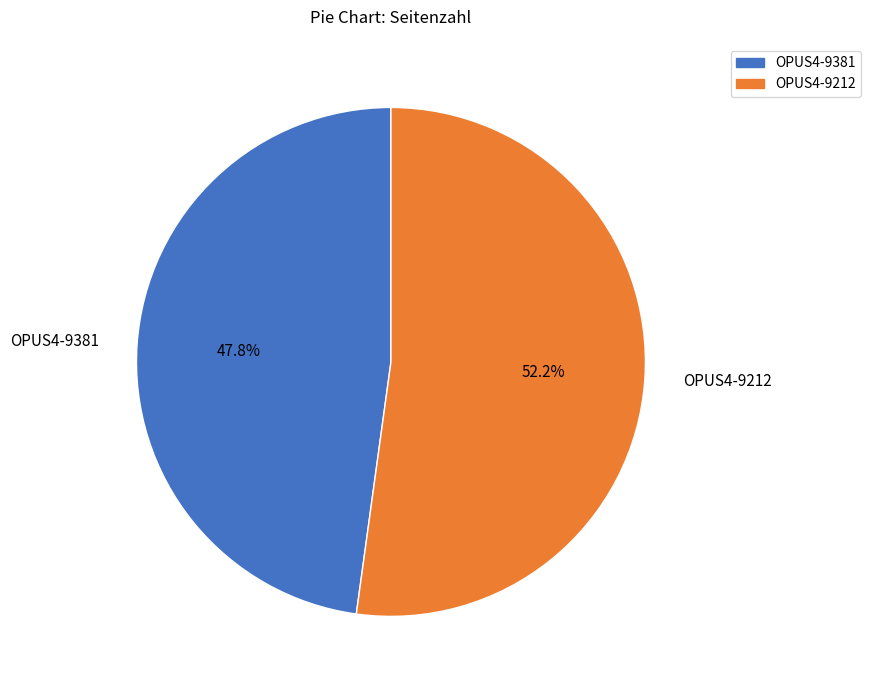

Rank the categories by value from lowest to highest.

OPUS4-9381, OPUS4-9212